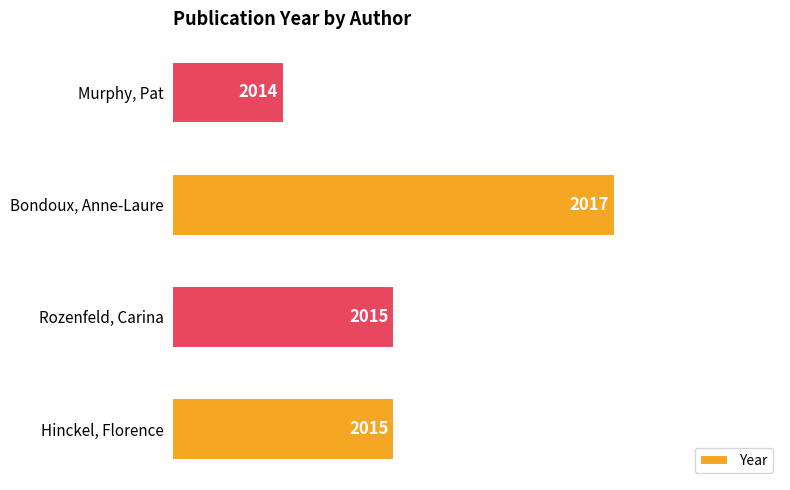

The value at Hinckel, Florence is 2015. True or false?

True